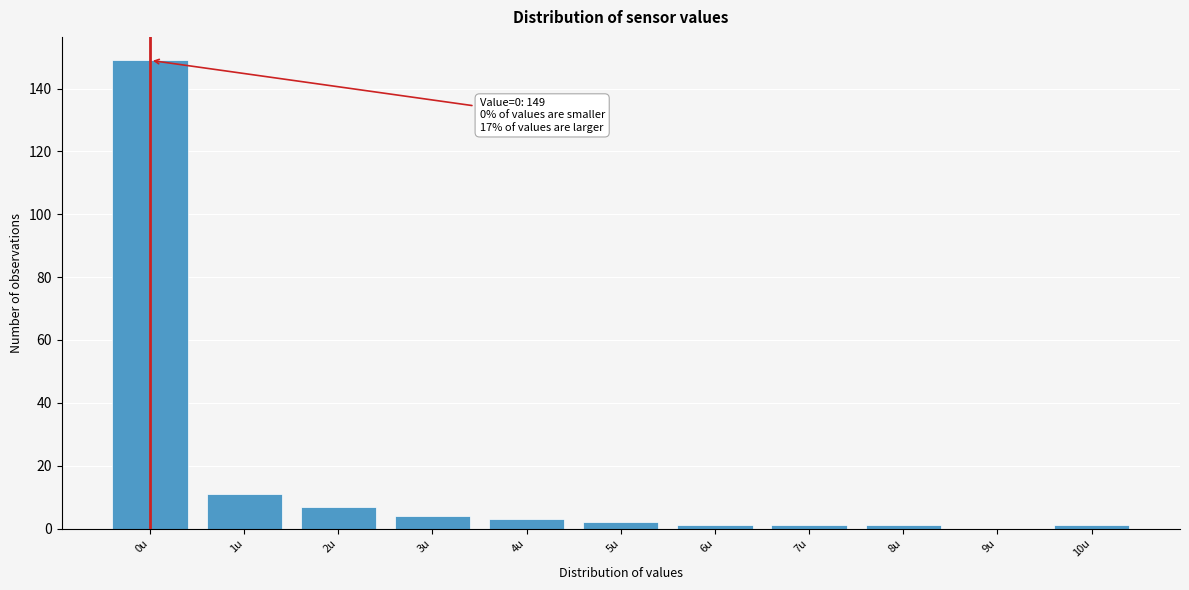

Which range on the x-axis has the tallest bar?

-0.5 to 0.5